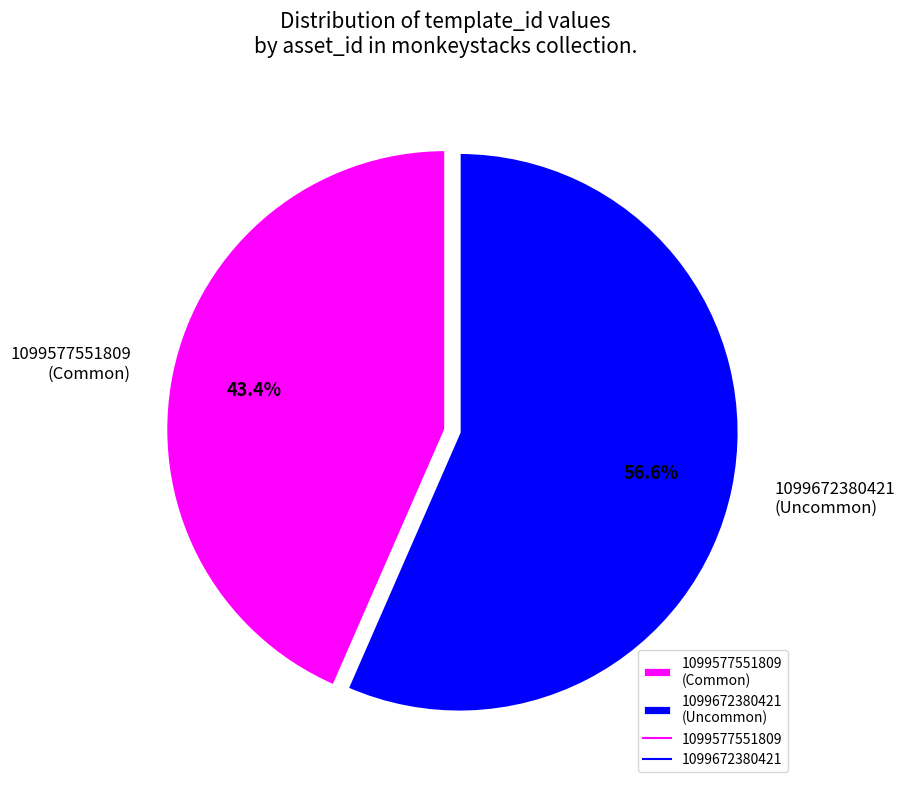

How many slices are in this pie chart?

2